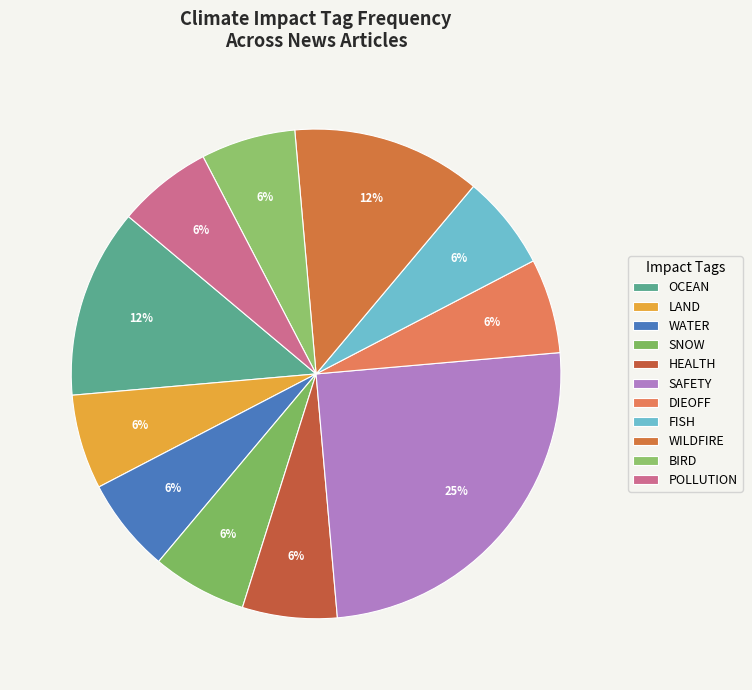

Count the number of slices in the pie.

11